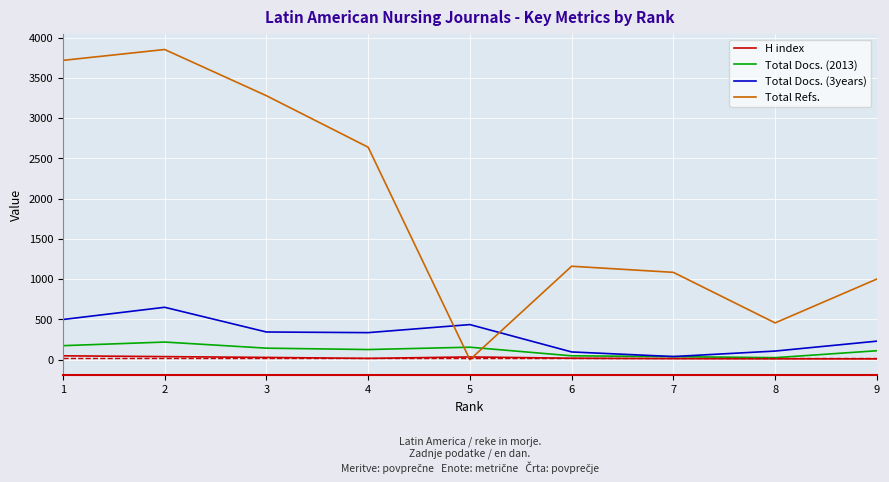

Does the chart have visible grid lines?

Yes